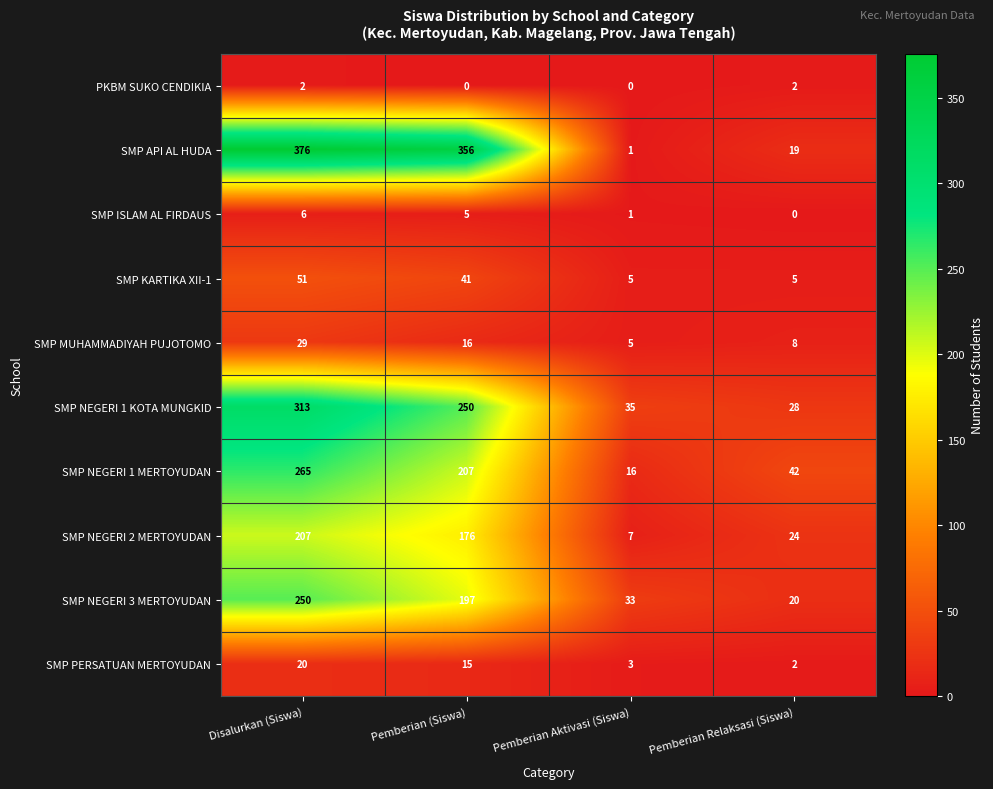

At which label does SMP NEGERI 1 MERTOYUDAN first exceed 207?

Disalurkan (Siswa)